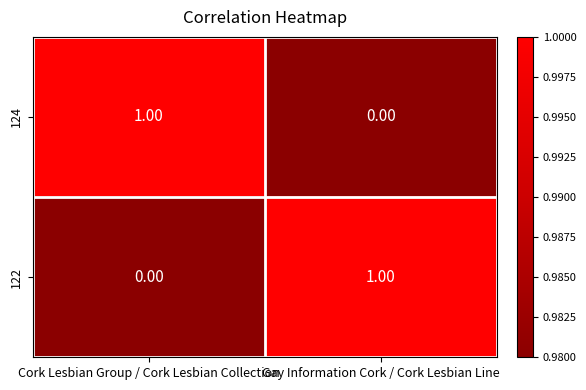

At Gay Information Cork / Cork Lesbian Line, list the series in order from smallest to largest.

124, 122